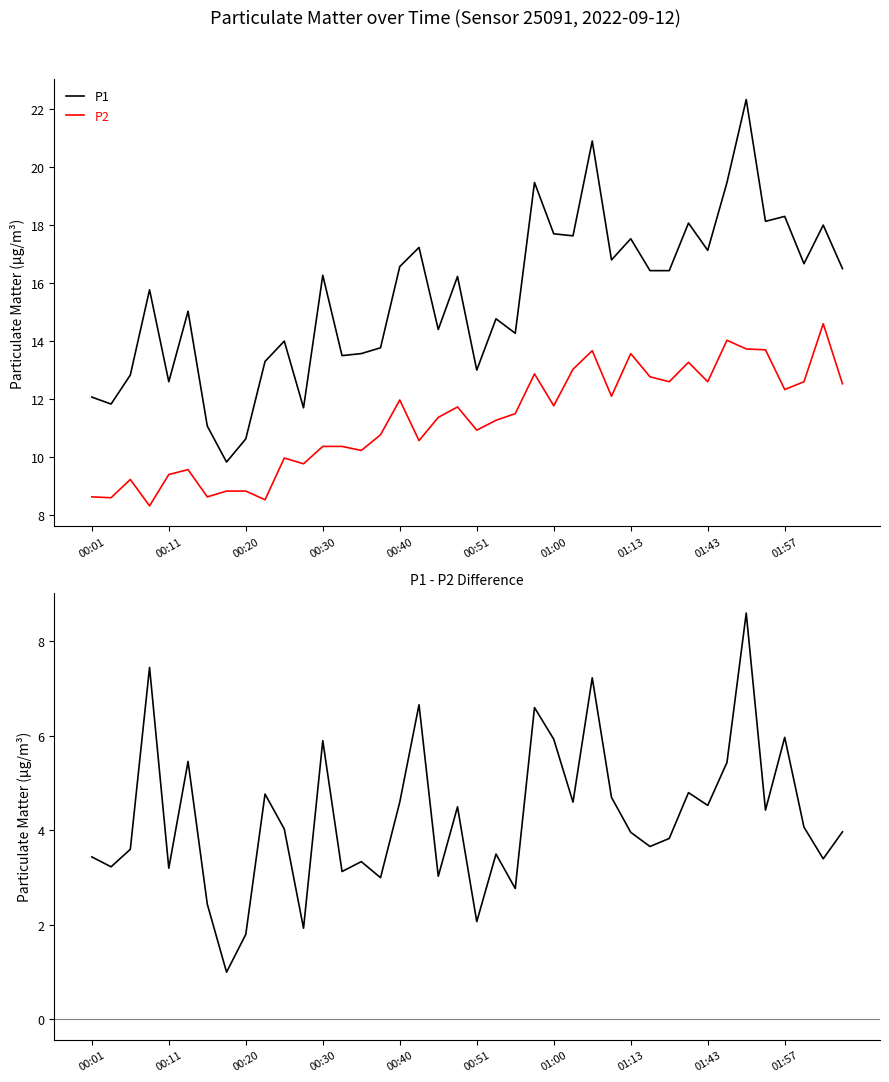

Which series has the largest total across all categories?

P1